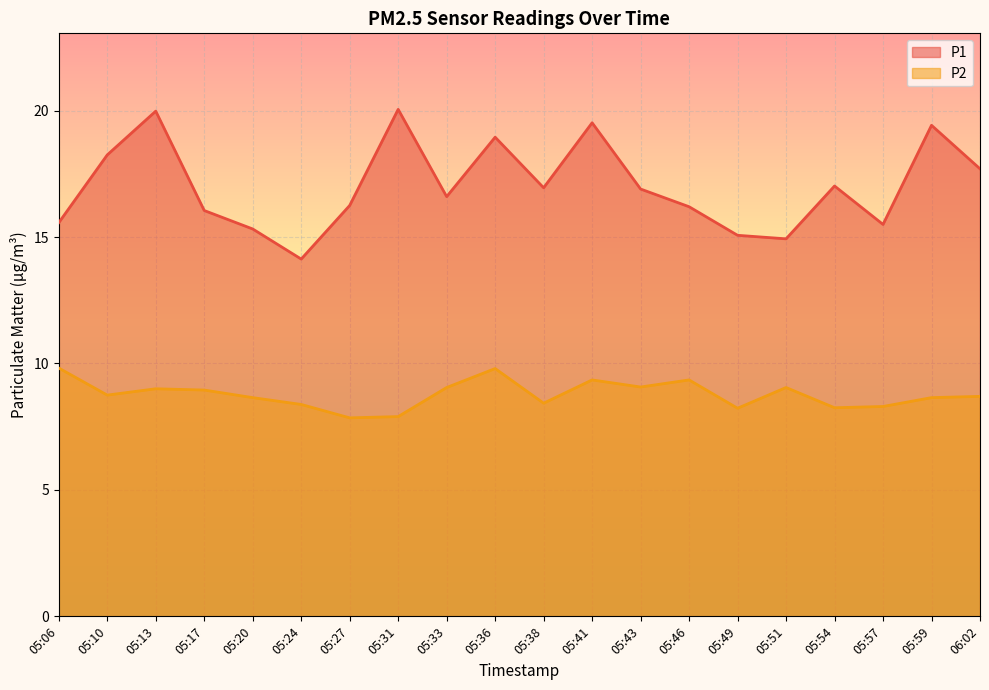

What is the spread (max minus min) of values at 05:43?

7.8